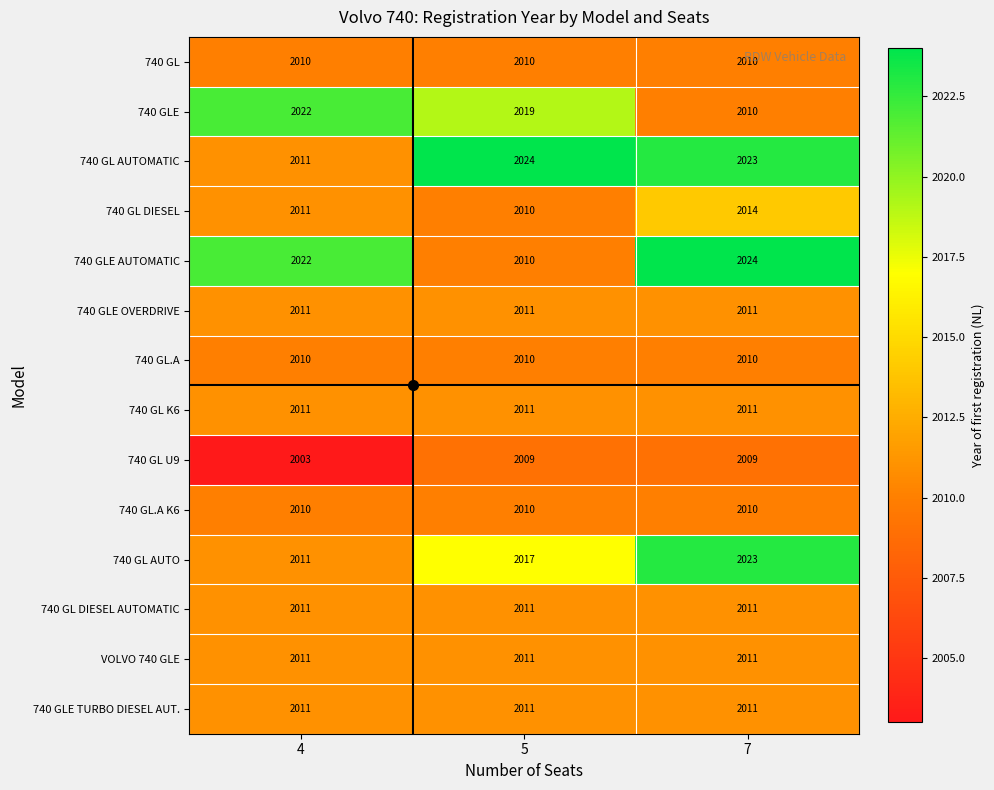

Which series has the widest spread of values?

740 GLE AUTOMATIC